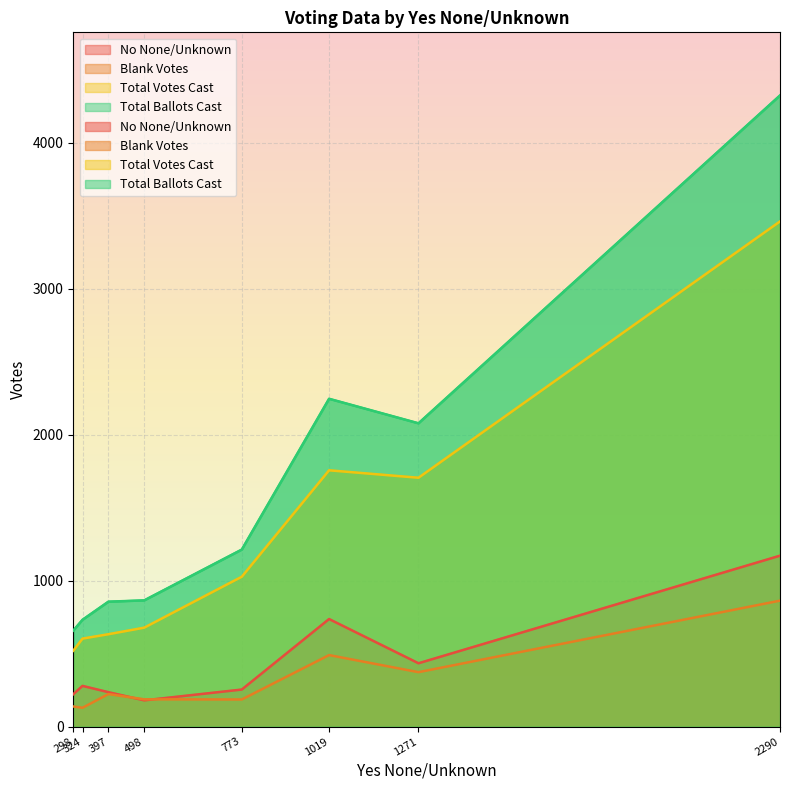

Which series has the largest range (max minus min)?

Total Ballots Cast